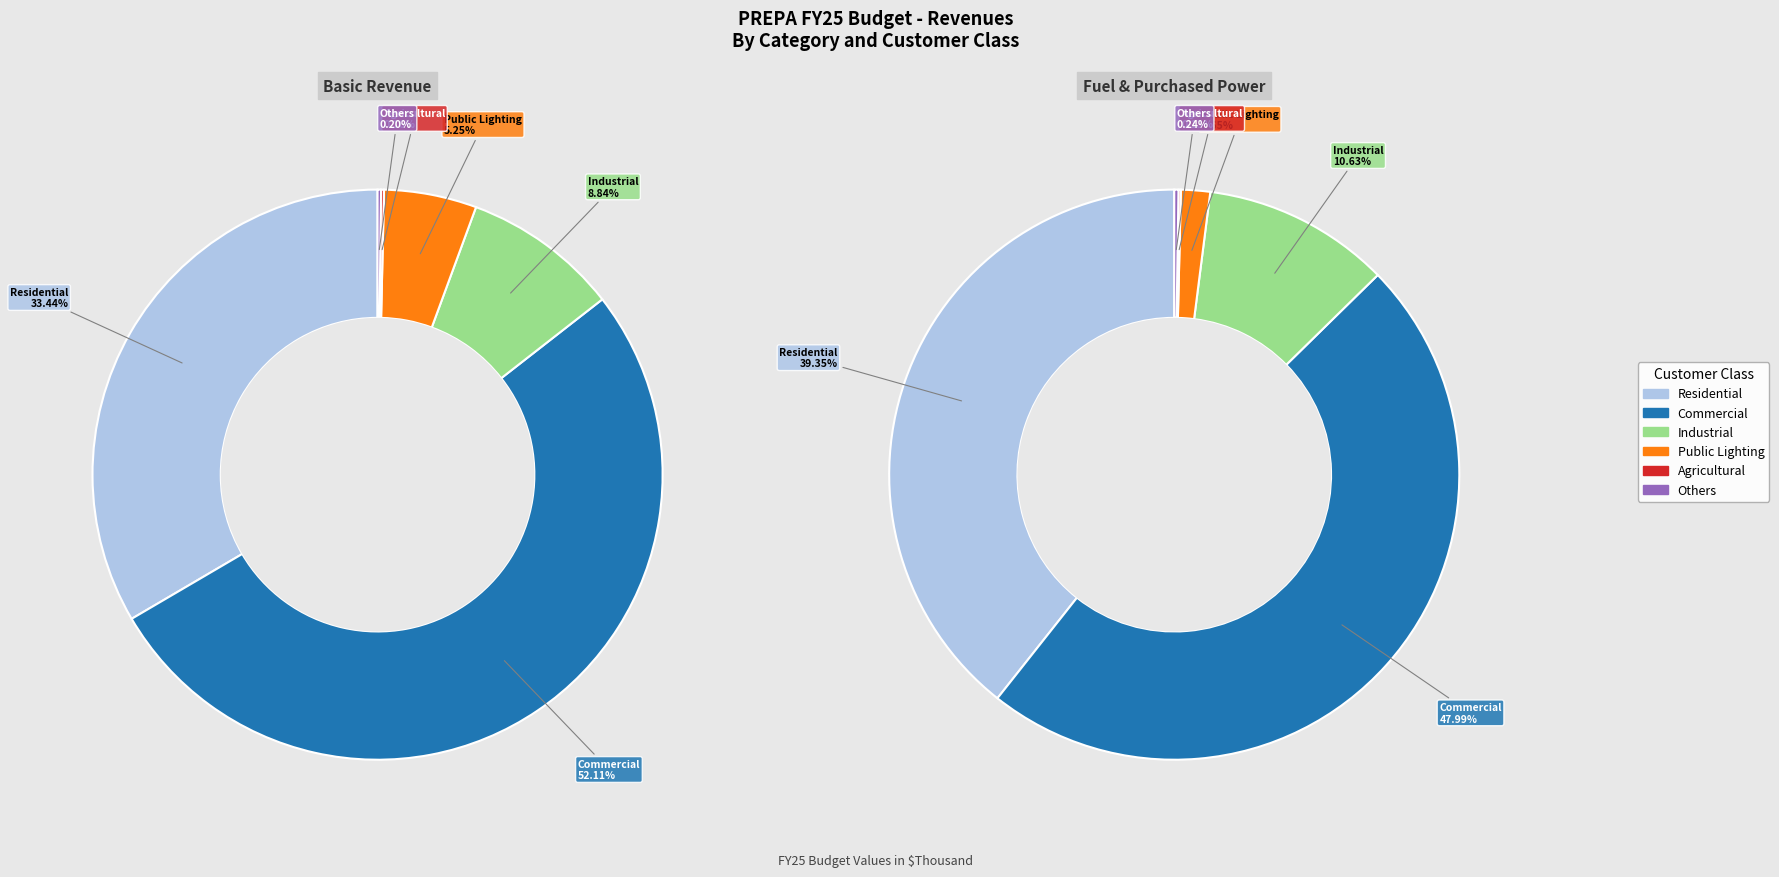

Which category accounts for the majority?

Commercial